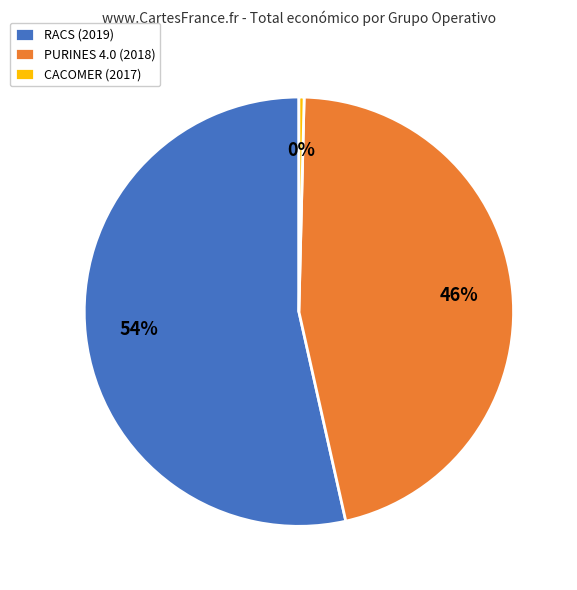

Between CACOMER (2017) and RACS (2019), which is larger?

RACS (2019)